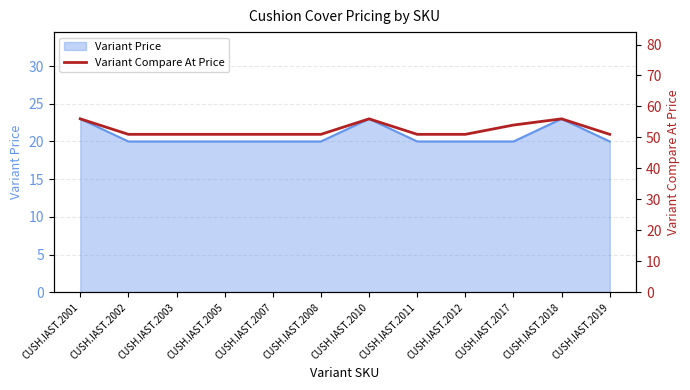

How many lines are shown in the chart?

1